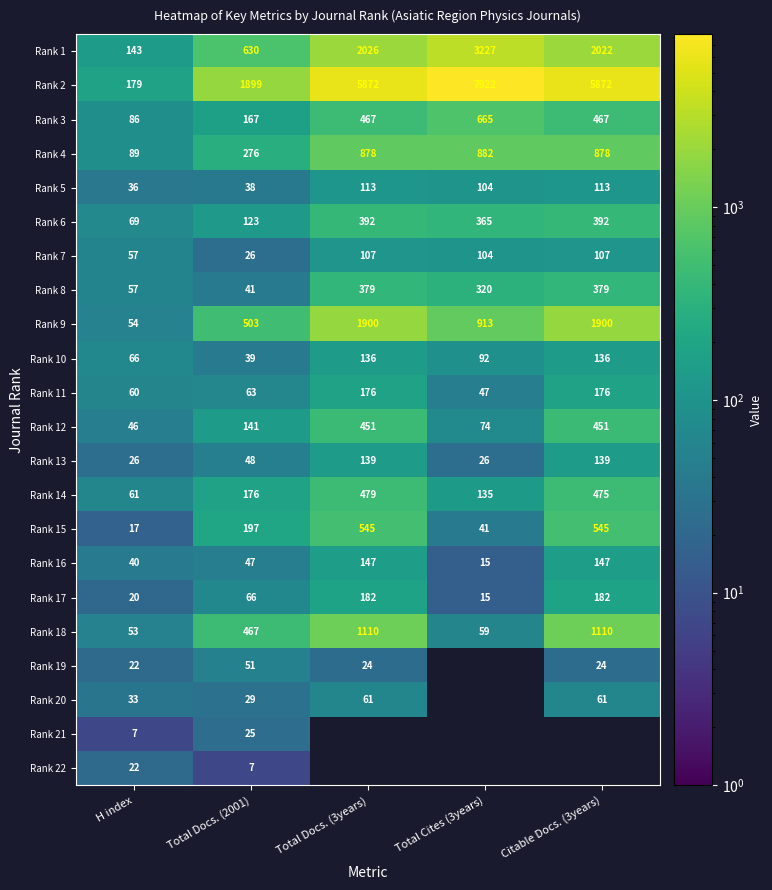

At which category does the chart reach its minimum across all series?

H index